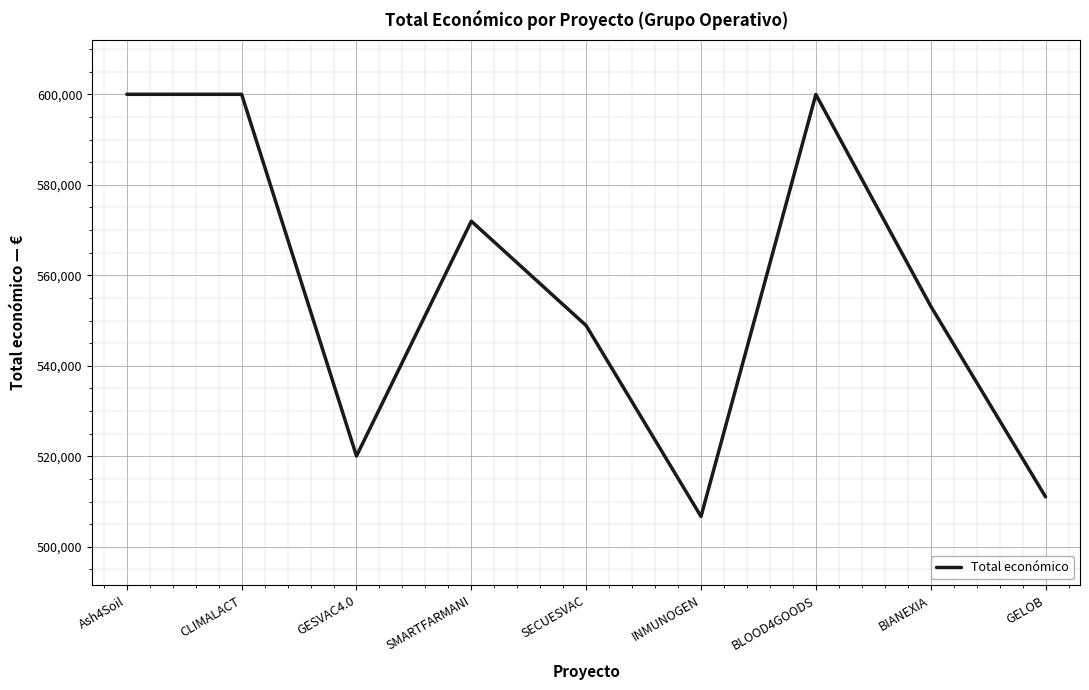

What position from the left is CLIMALACT?

2